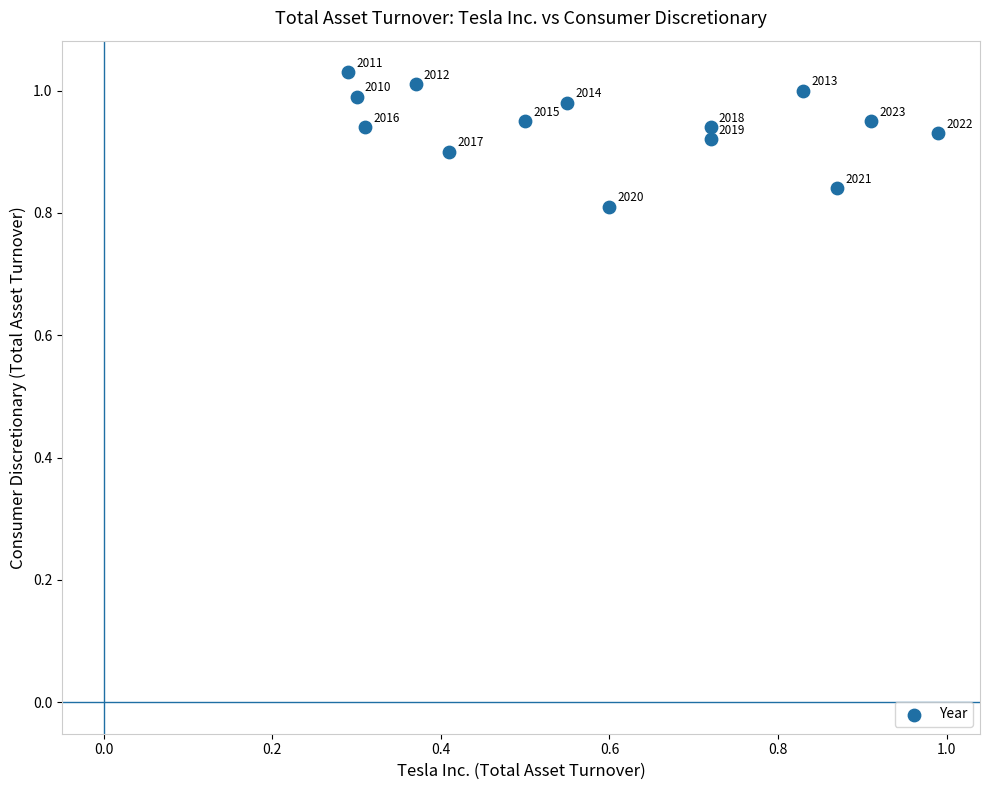

What is the range of X values (max minus min)?

0.7